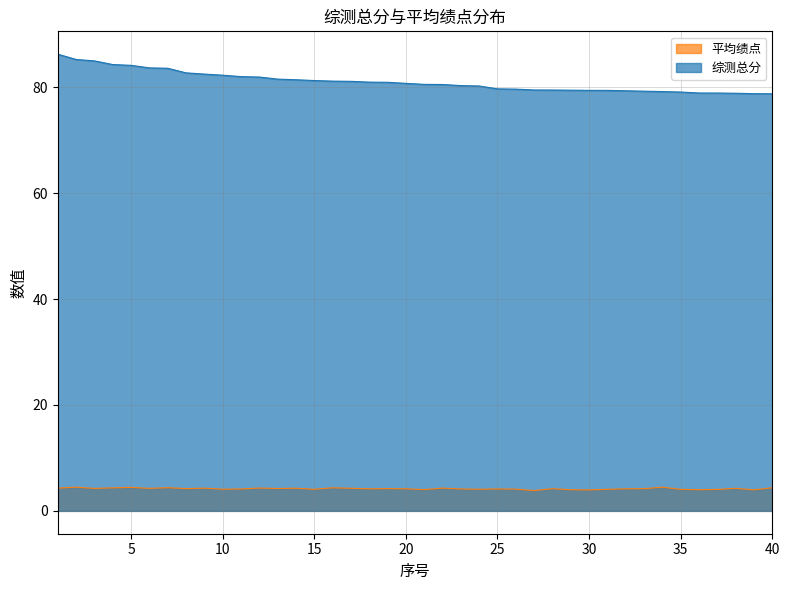

What is the maximum value for 平均绩点?

4.5